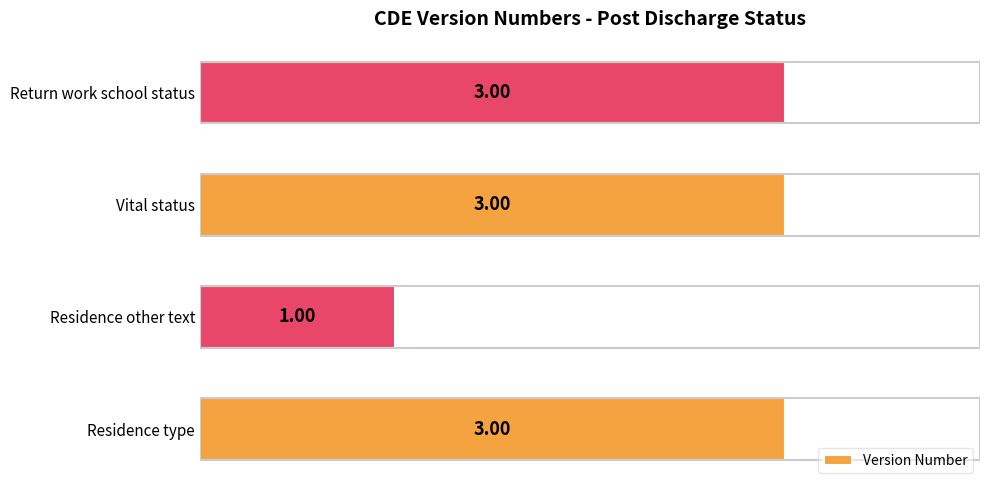

Are the bars grouped side by side (vs. stacked)?

No